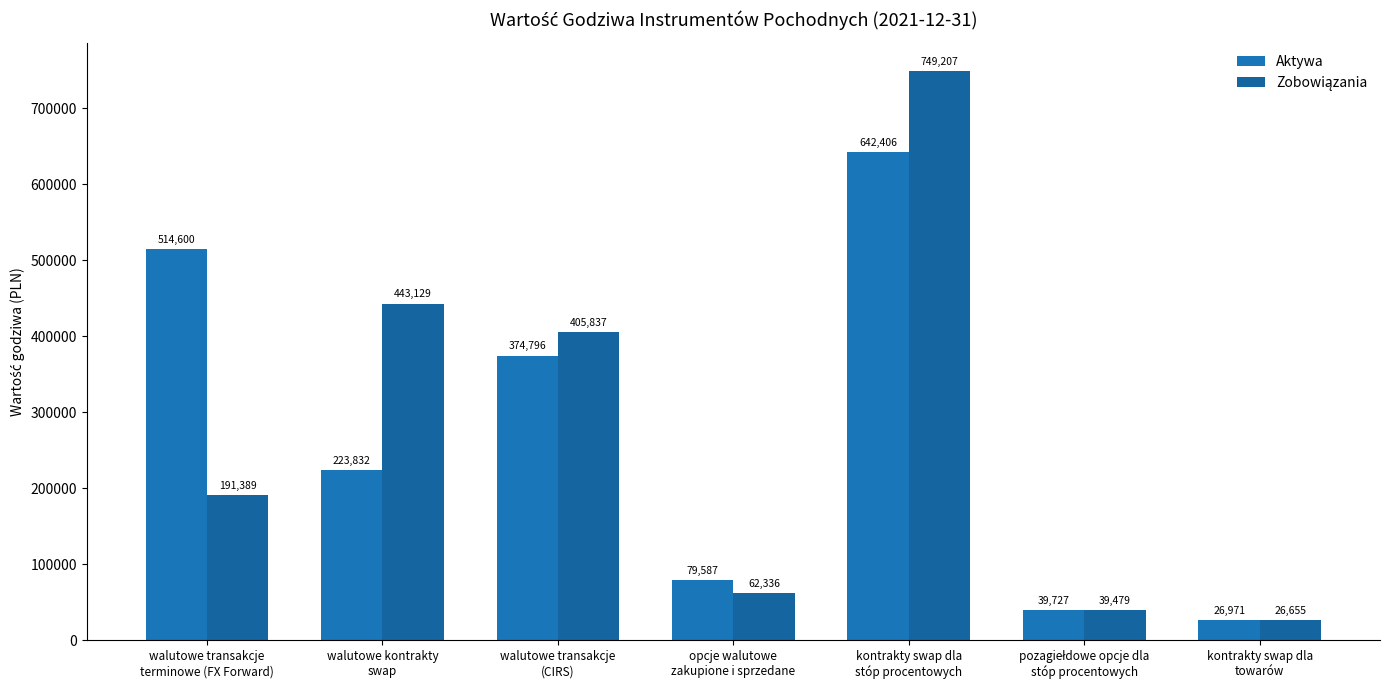

The value of Aktywa at opcje walutowe
zakupione i sprzedane is 49821. True or false?

False